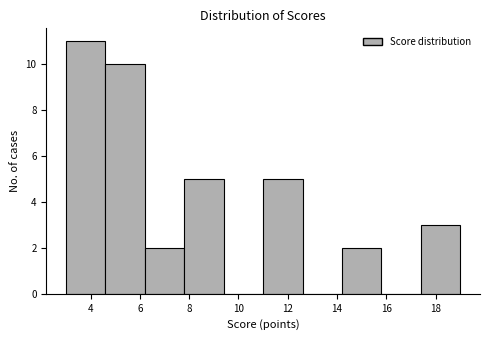

Reading left to right, list every bar in this chart as the range it spans on the x-axis followed by its height. The values are not printed on the chart, so give them approximately, as read against the axis.

3.0 to 4.6: 11
4.6 to 6.2: 10
6.2 to 7.8: 2
7.8 to 9.4: 5
9.4 to 11.0: 0
11.0 to 12.6: 5
12.6 to 14.2: 0
14.2 to 15.8: 2
15.8 to 17.4: 0
17.4 to 19.0: 3